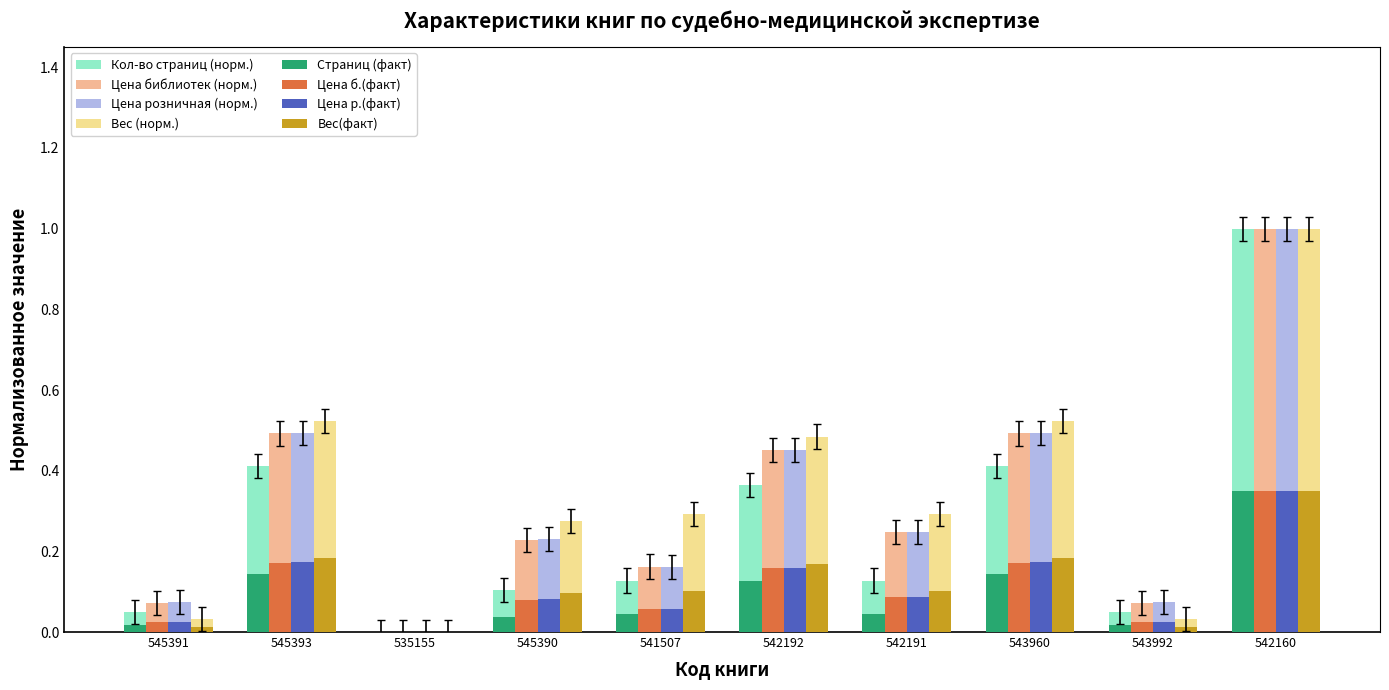

True or false: Кол-во страниц (норм.) has a value of 0.4 at 542160.

False